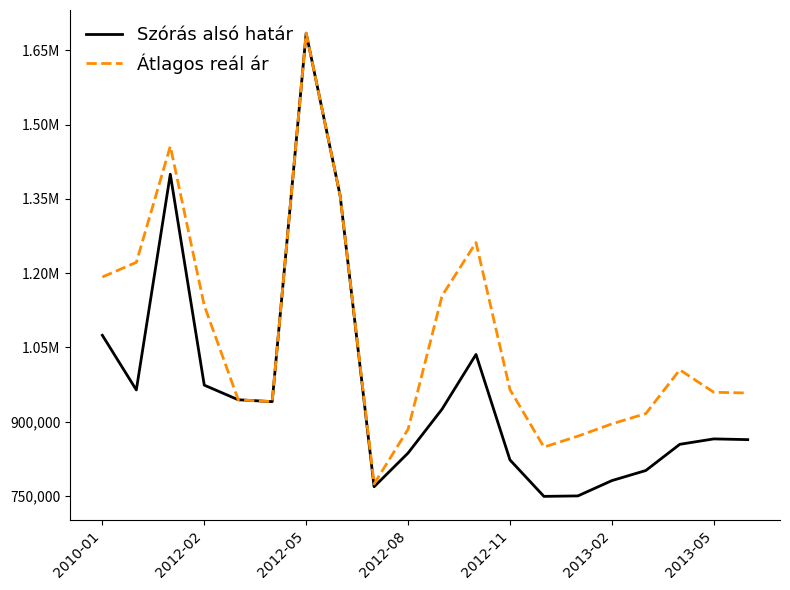

What is the smallest value displayed?

749146